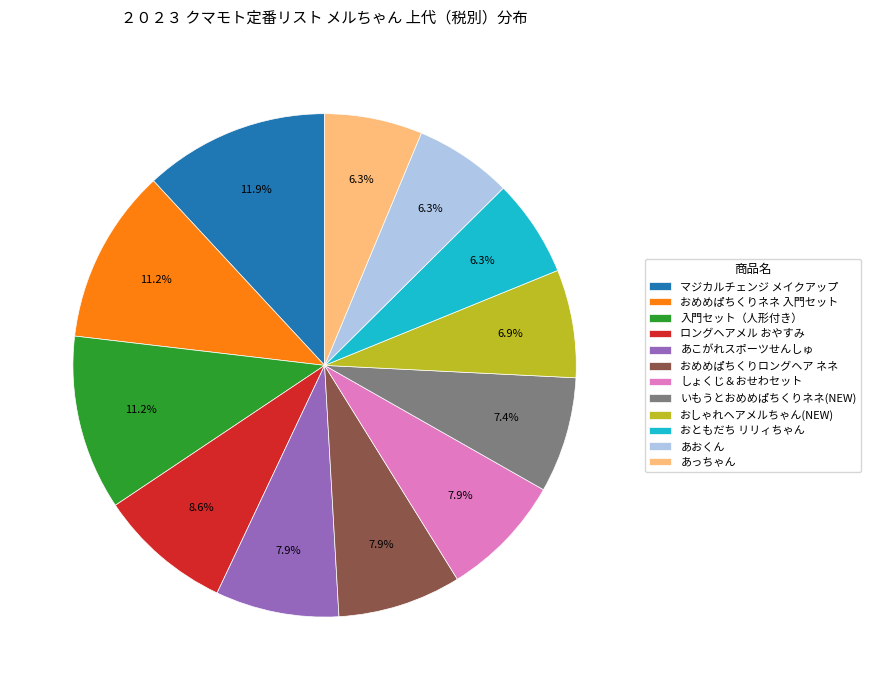

To the nearest percent, what is the difference between the largest and smallest slice percentages?

6%